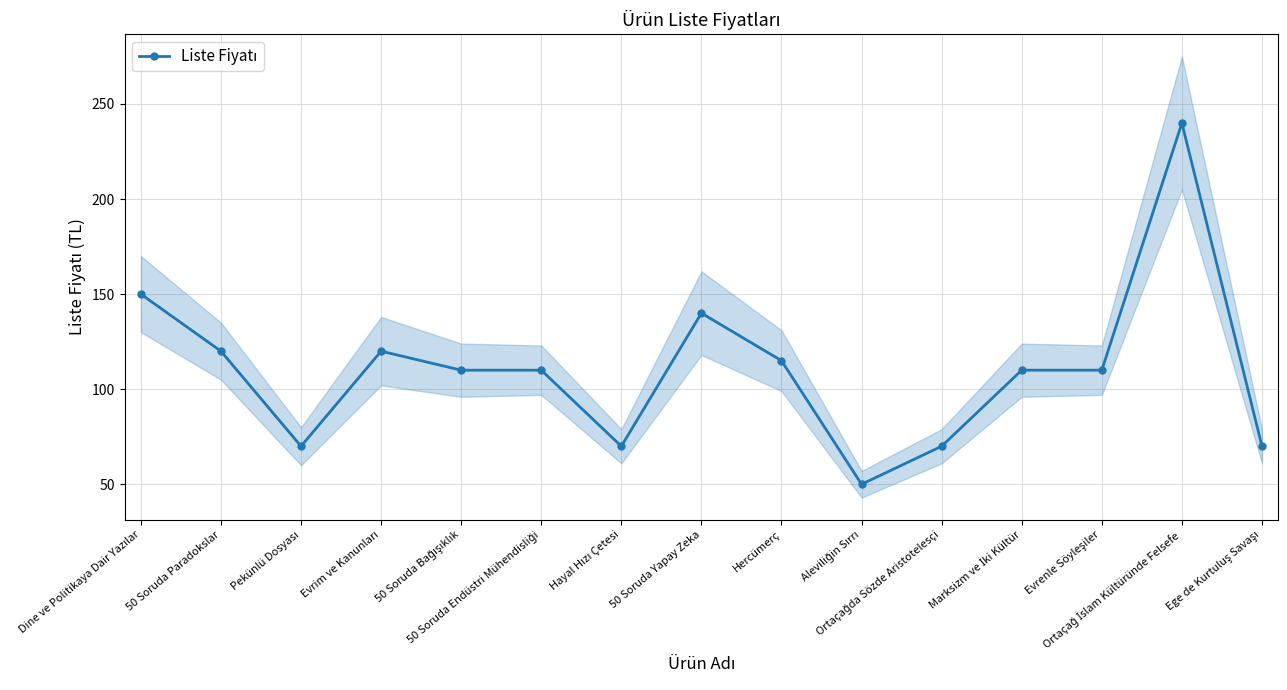

How many data points does each series have?

15